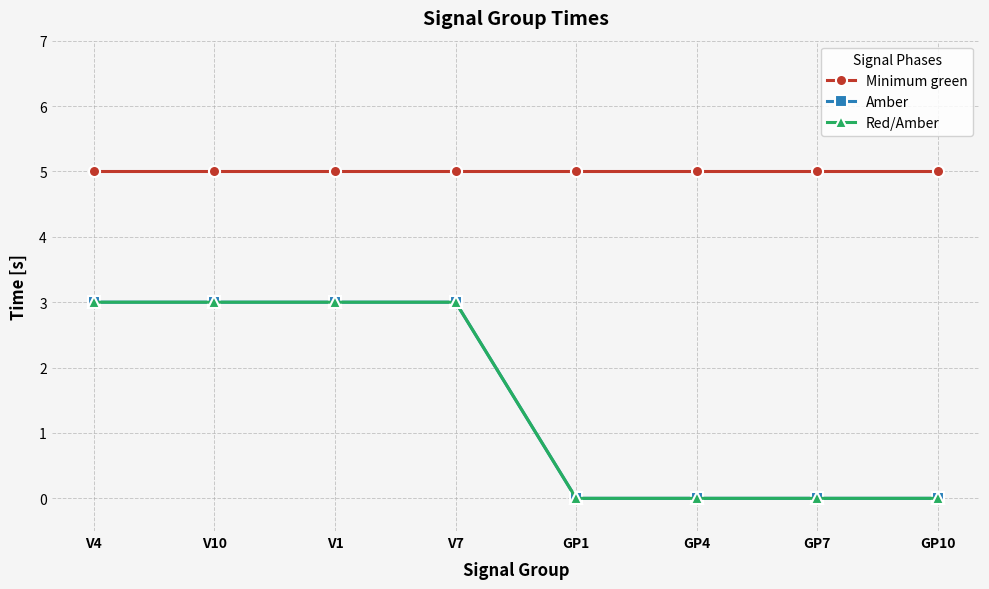

Which category has the highest value in the Minimum green series?

V4